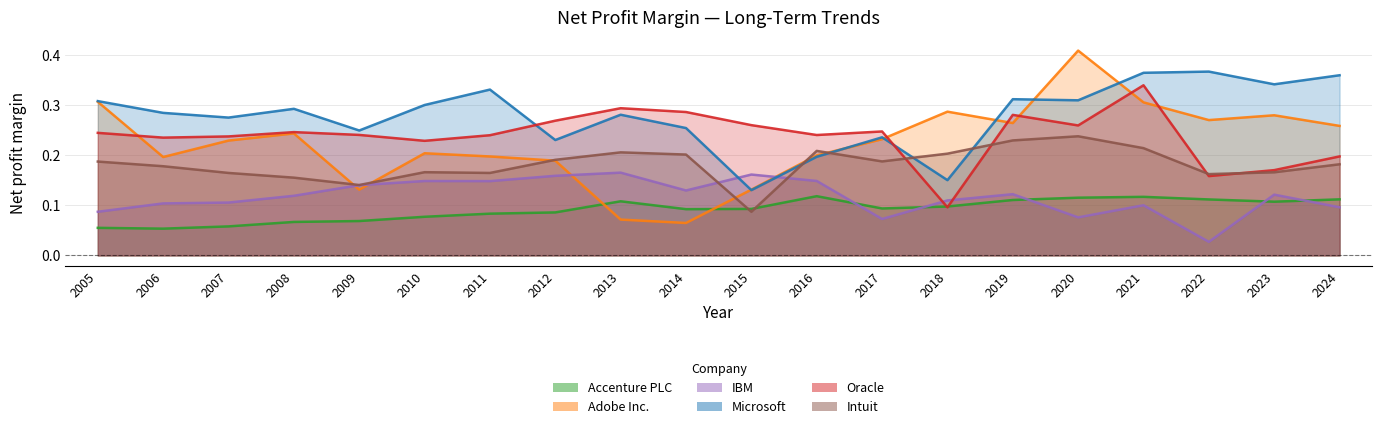

True or false: Microsoft and Accenture PLC intersect in this chart.

False